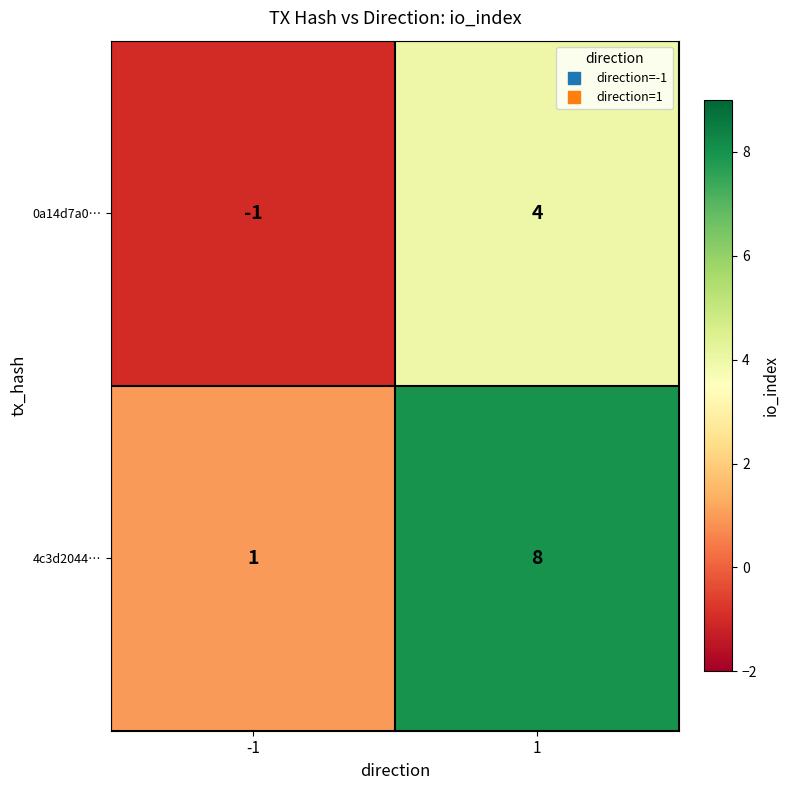

List the series in order of their peak value, highest first.

4c3d2044…, 0a14d7a0…